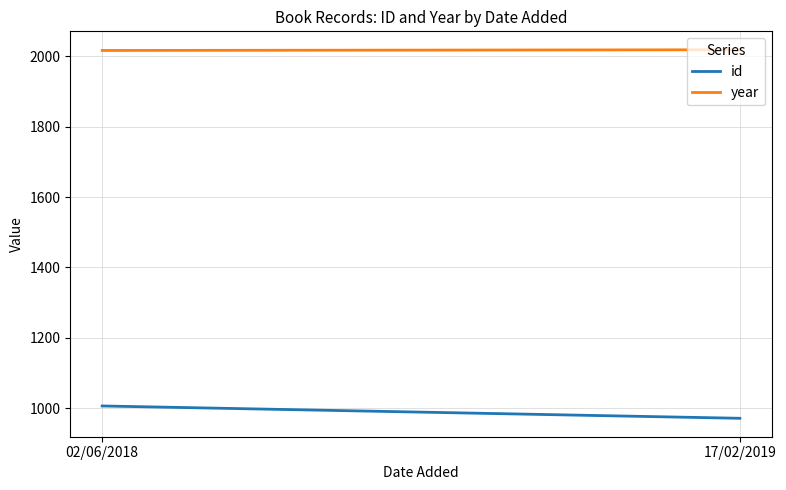

Where is id nearest to the value 989?

17/02/2019